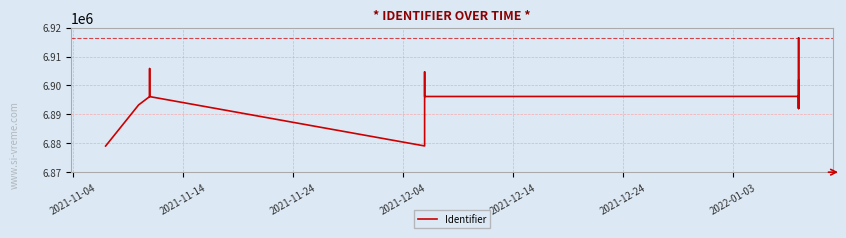

Is it true that the value at 13 is 1991586?

False